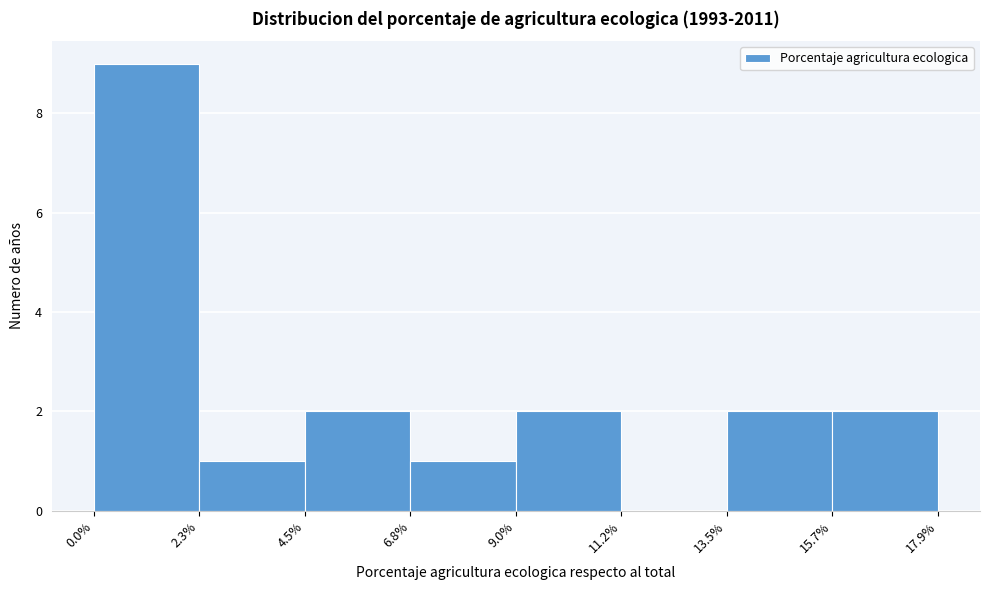

Reading left to right, list every bar in this chart as the range it spans on the x-axis followed by its height. The values are not printed on the chart, so give them approximately, as read against the axis.

0.0% to 2.3%: 9
2.3% to 4.5%: 1
4.5% to 6.8%: 2
6.8% to 9.0%: 1
9.0% to 11.2%: 2
11.2% to 13.5%: 0
13.5% to 15.7%: 2
15.7% to 17.9%: 2